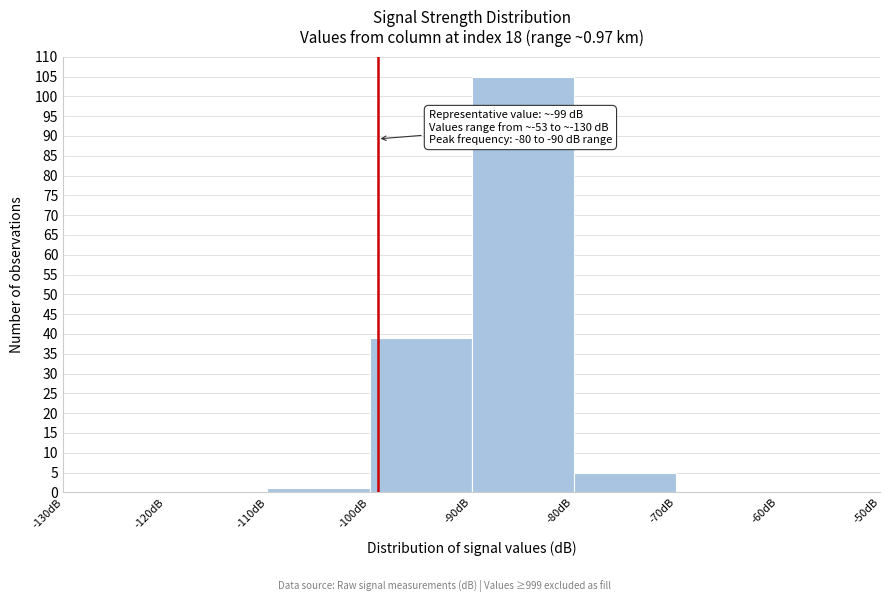

Over which range of the x-axis is the bar tallest?

-90 to -80